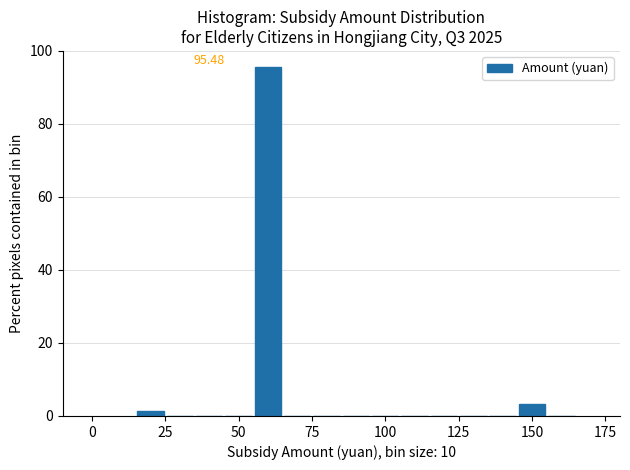

Read against the x-axis, roughly where is the centre of the tallest bar?

60